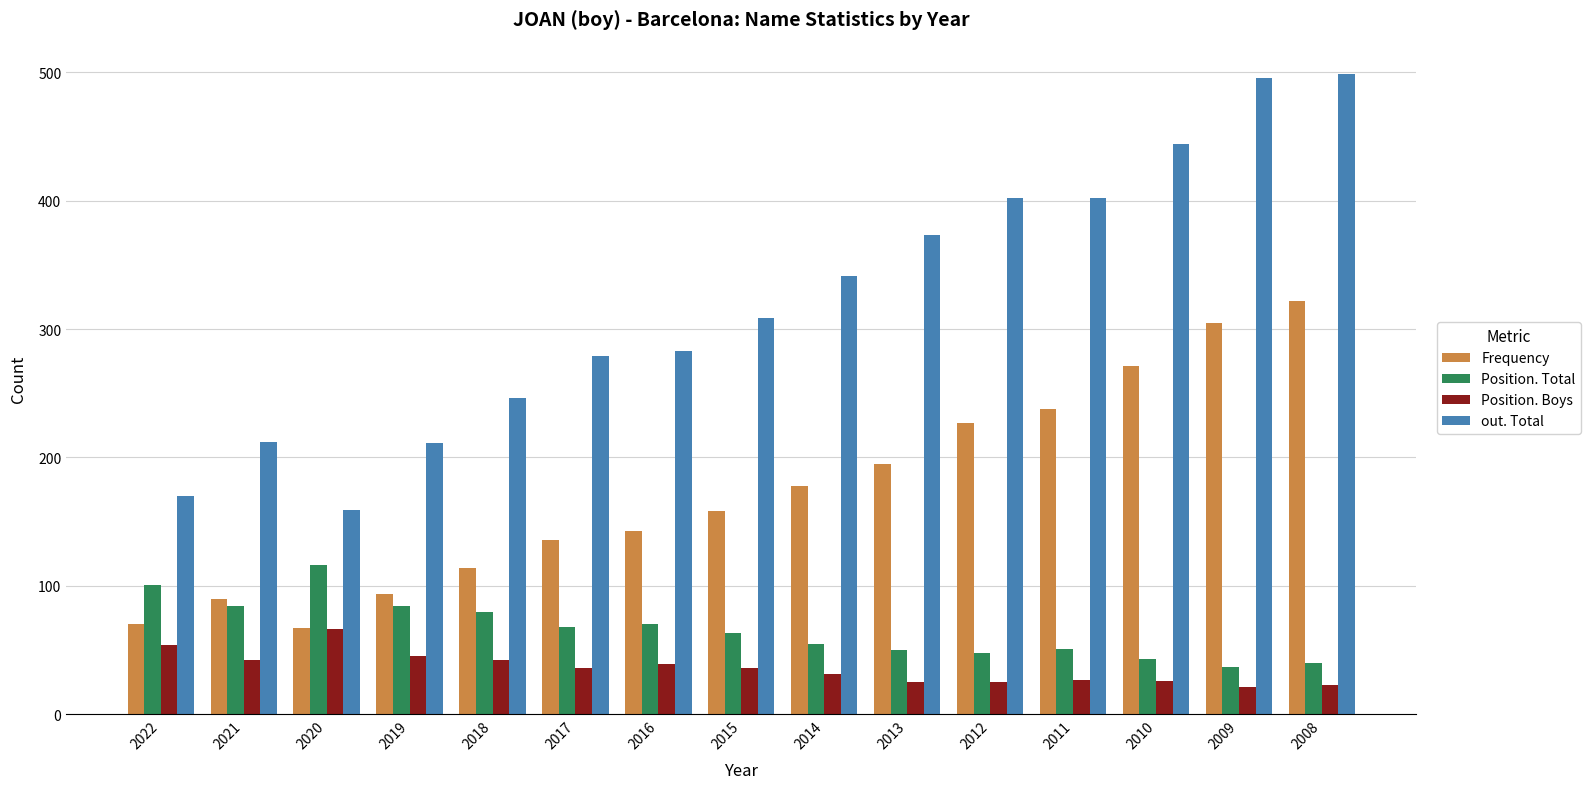

Which series has the largest total across all categories?

out. Total